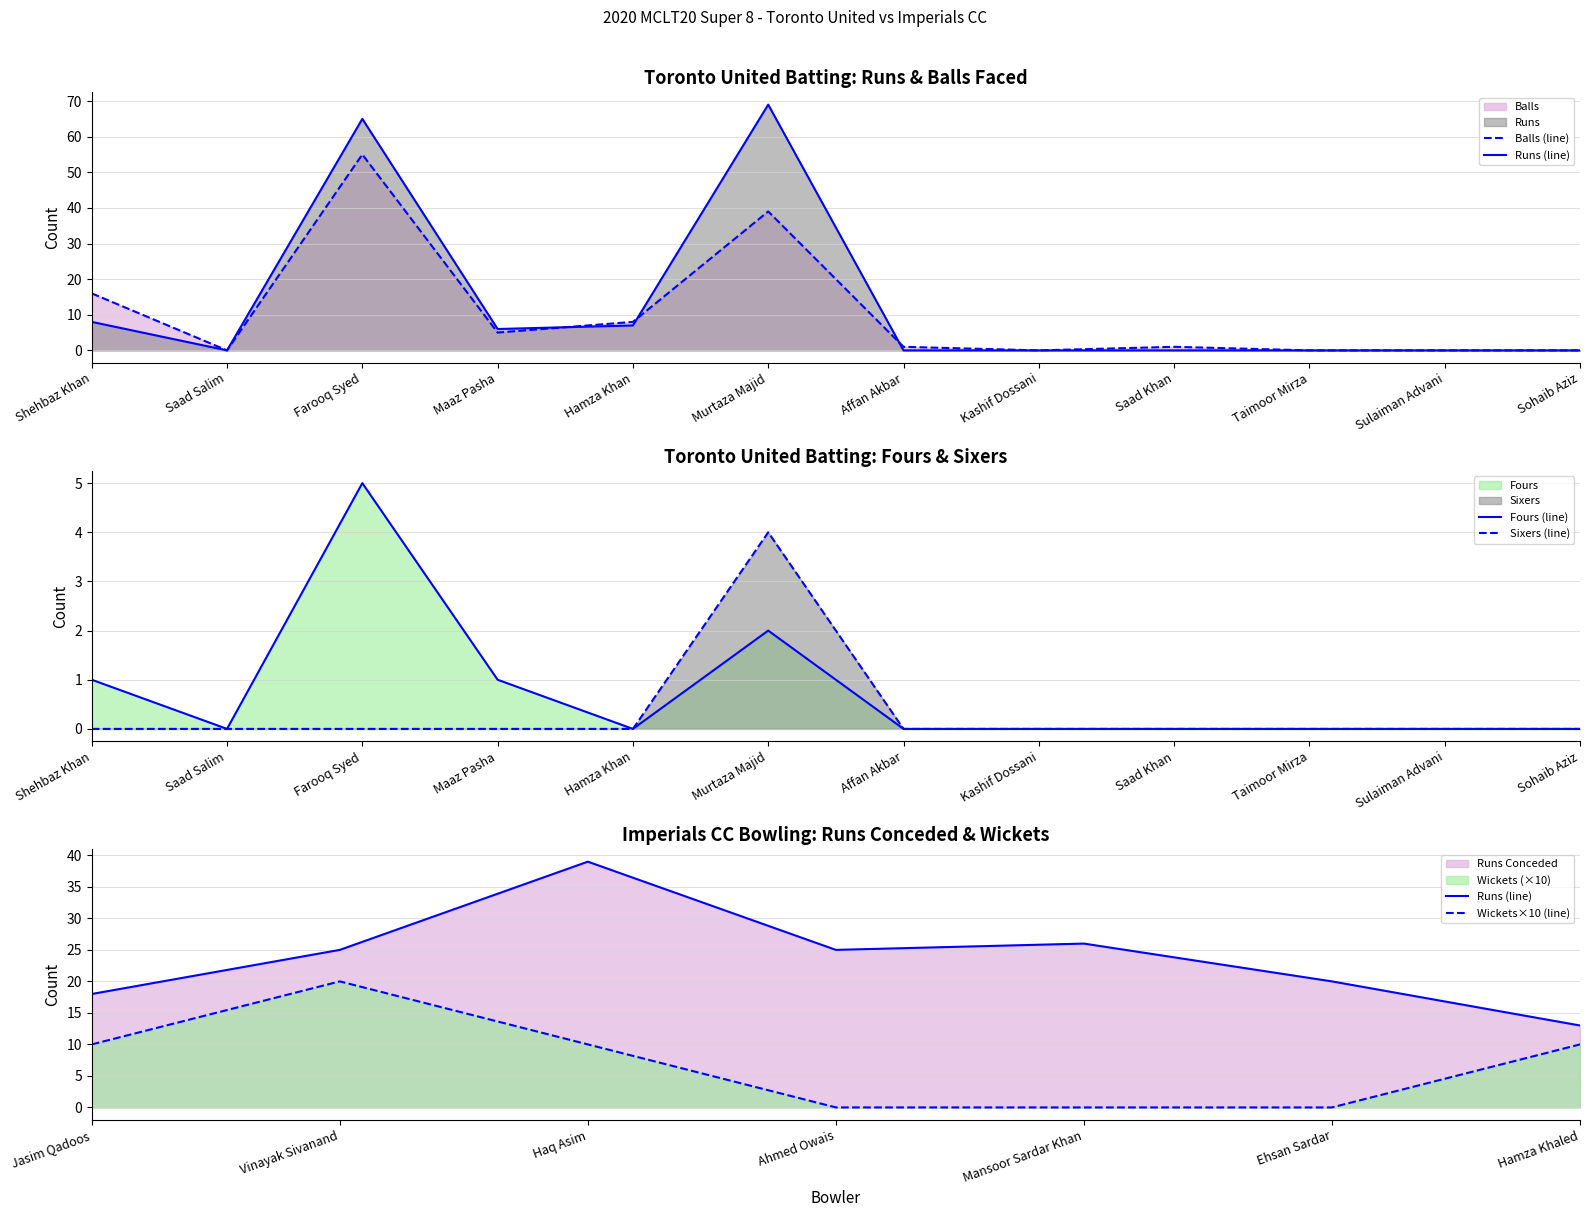

What is the difference between the Runs values at Taimoor Mirza and Farooq Syed?

65